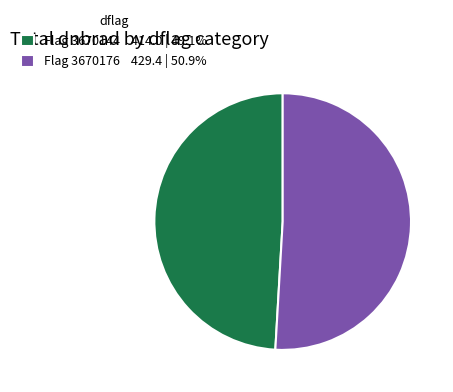

Does any single category account for the majority?

Yes